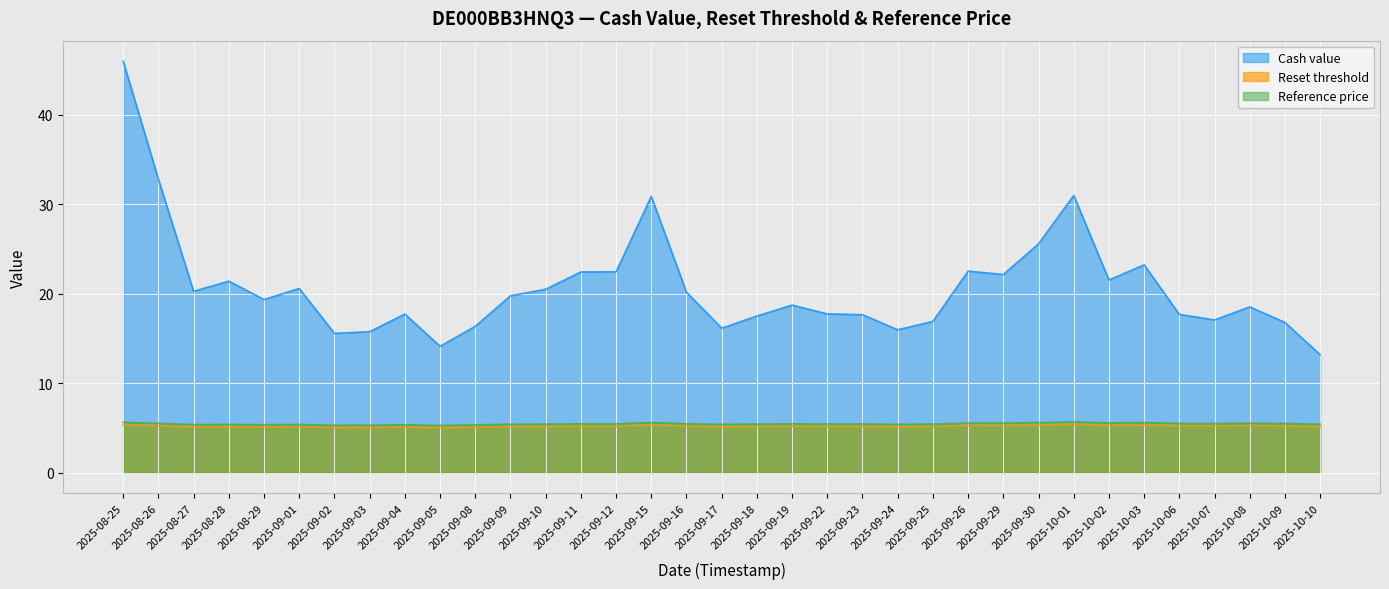

At how many categories does at least one series exceed 43?

1